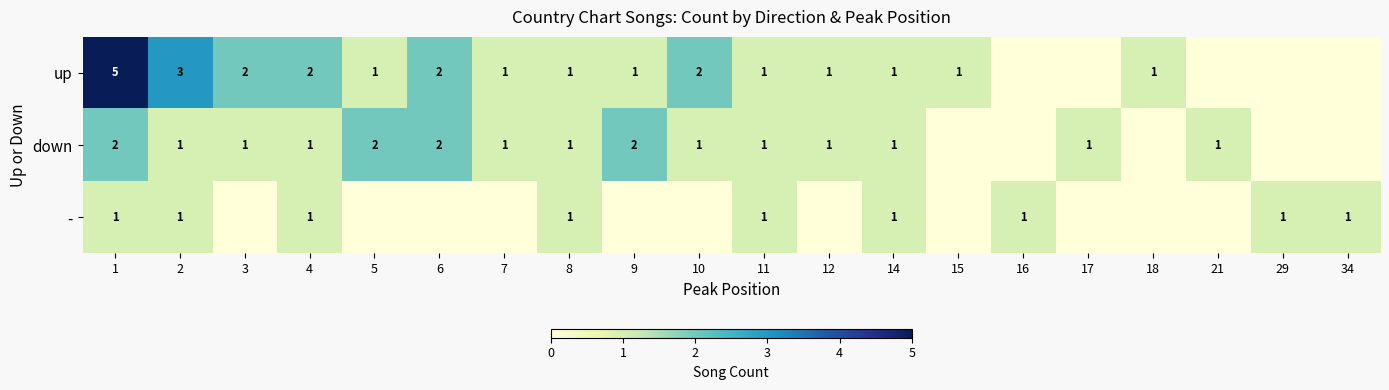

Rank the series at 1 from lowest to highest value.

-, down, up